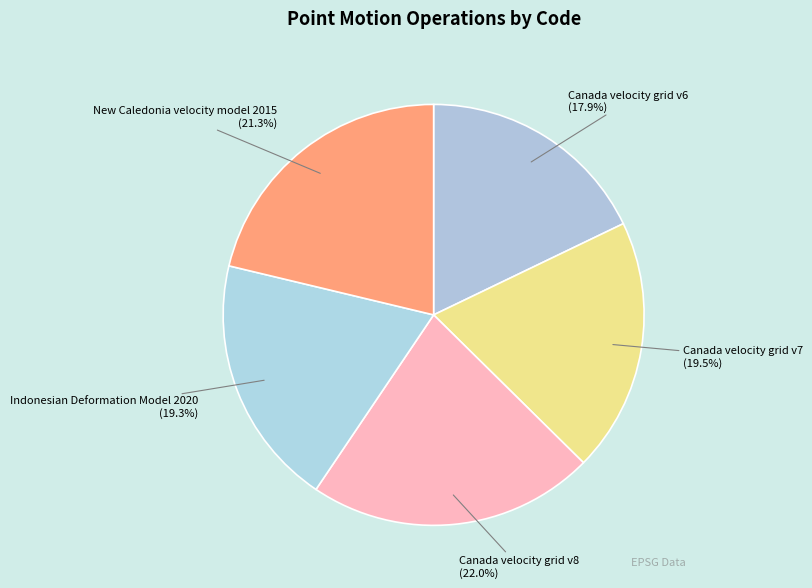

What is the largest slice in the pie chart?

Canada velocity grid v8